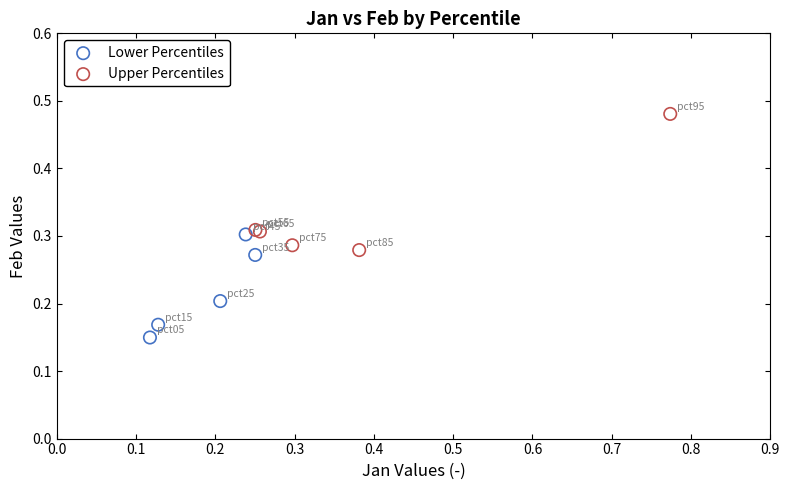

What are all the series names shown in the legend?

Lower Percentiles, Upper Percentiles